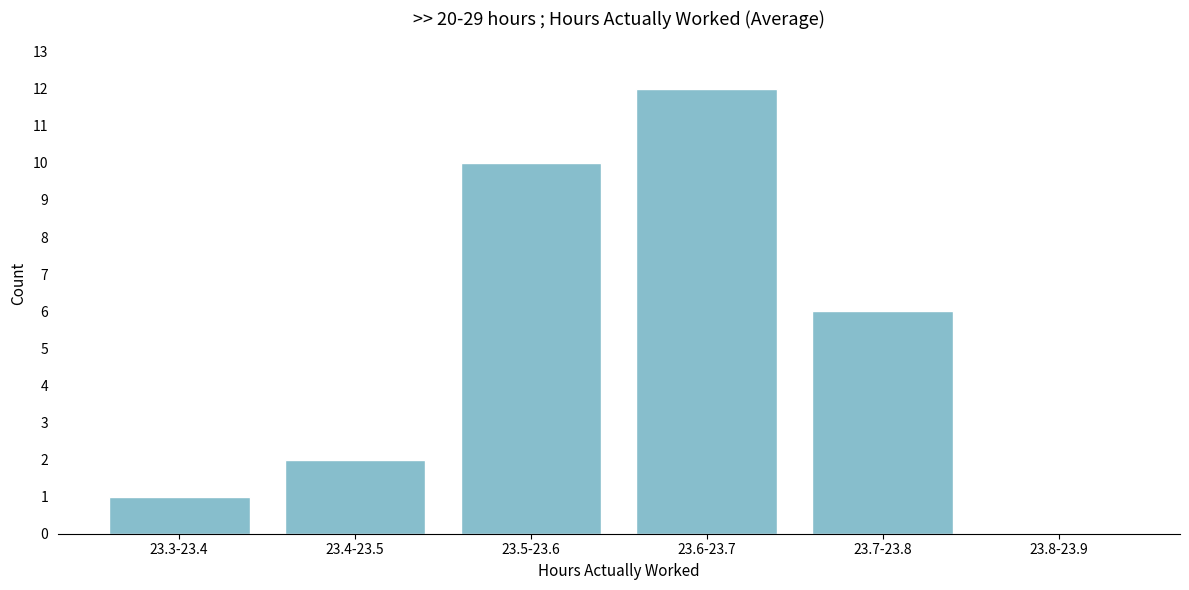

Reading left to right, transcribe all the data shown in this chart.

23.3-23.4=1	23.4-23.5=2	23.5-23.6=10	23.6-23.7=12	23.7-23.8=6	23.8-23.9=0